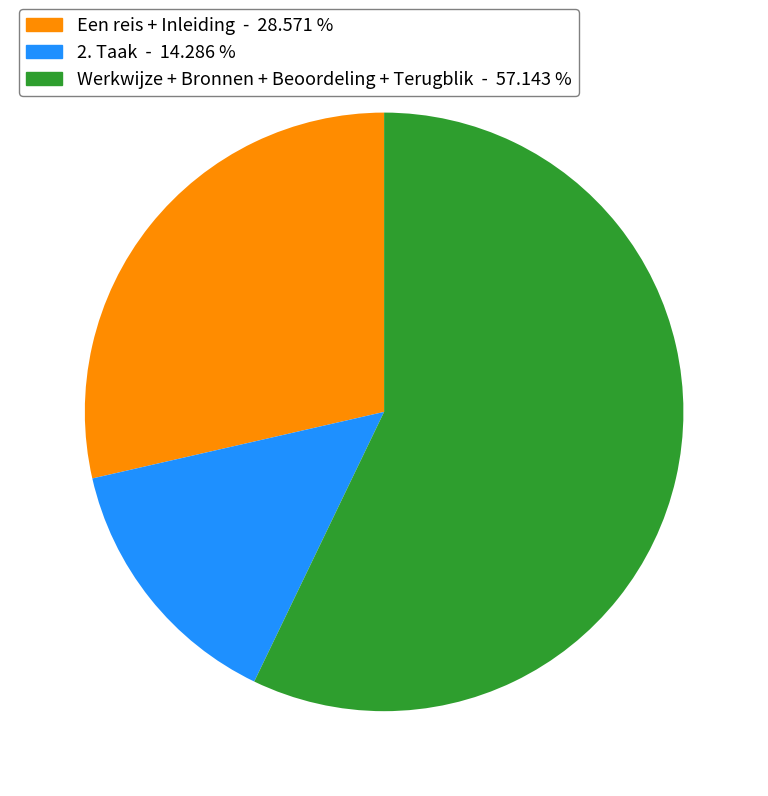

Is there a majority slice in this chart?

Yes